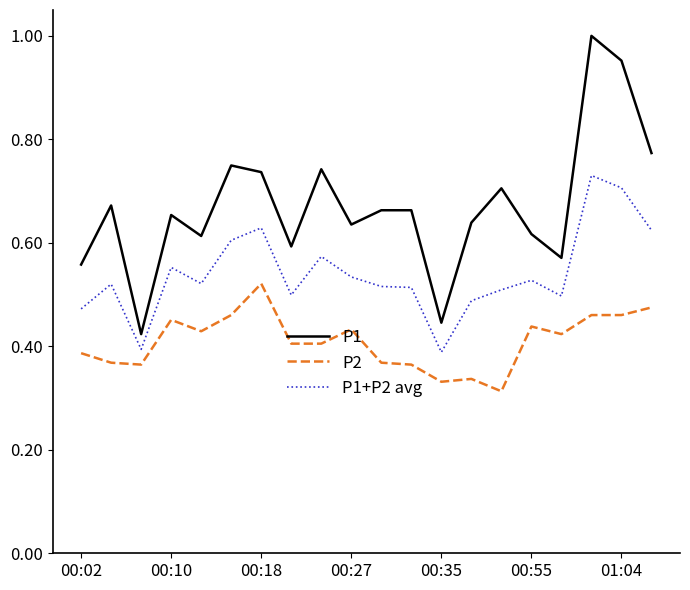

True or false: P1+P2 avg and P2 intersect in this chart.

False